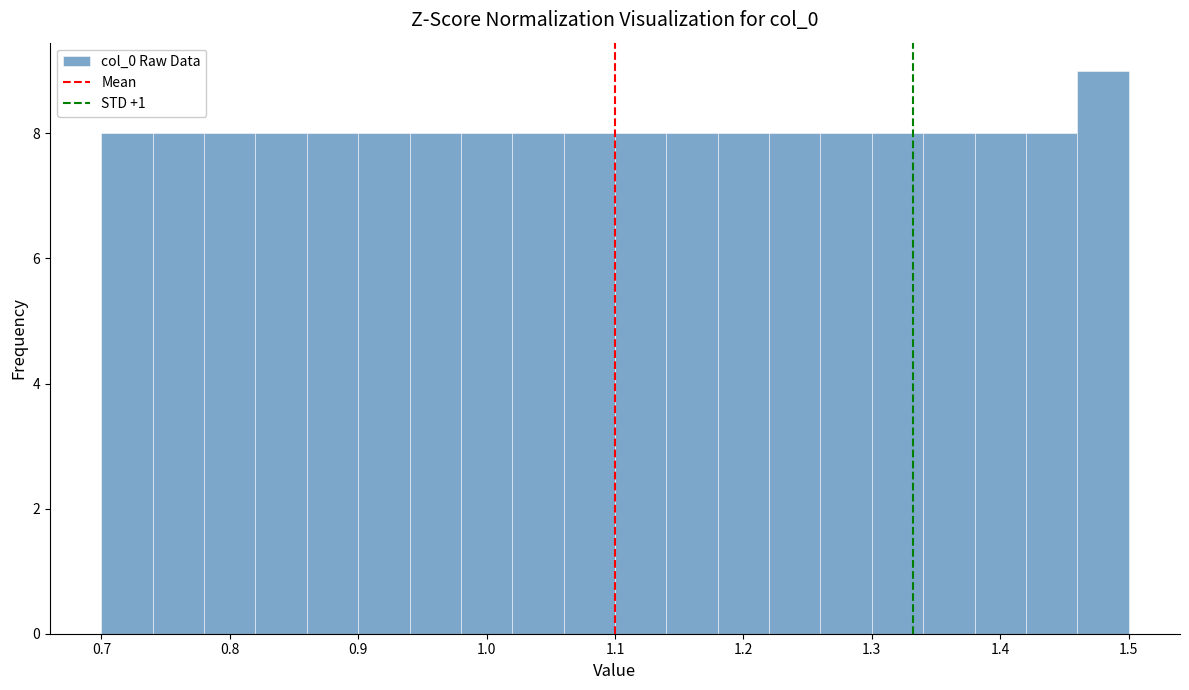

Reading left to right, list every bar in this chart as the range it spans on the x-axis followed by its height. The values are not printed on the chart, so give them approximately, as read against the axis.

0.70 to 0.74: 8
0.74 to 0.78: 8
0.78 to 0.82: 8
0.82 to 0.86: 8
0.86 to 0.90: 8
0.90 to 0.94: 8
0.94 to 0.98: 8
0.98 to 1.02: 8
1.02 to 1.06: 8
1.06 to 1.10: 8
1.10 to 1.14: 8
1.14 to 1.18: 8
1.18 to 1.22: 8
1.22 to 1.26: 8
1.26 to 1.30: 8
1.30 to 1.34: 8
1.34 to 1.38: 8
1.38 to 1.42: 8
1.42 to 1.46: 8
1.46 to 1.50: 9